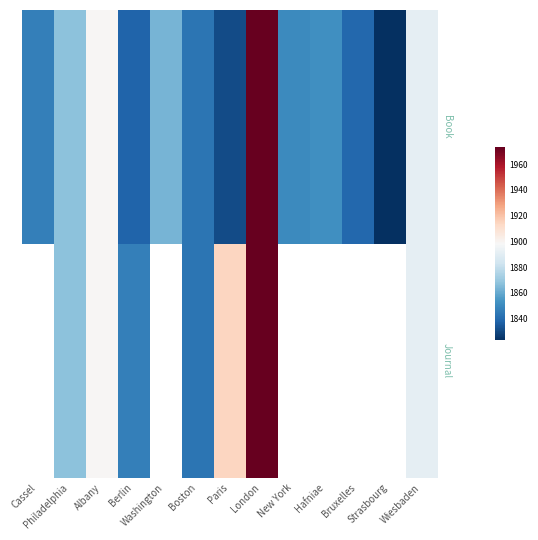

Rank the series by their maximum value, from highest to lowest.

Book, Journal